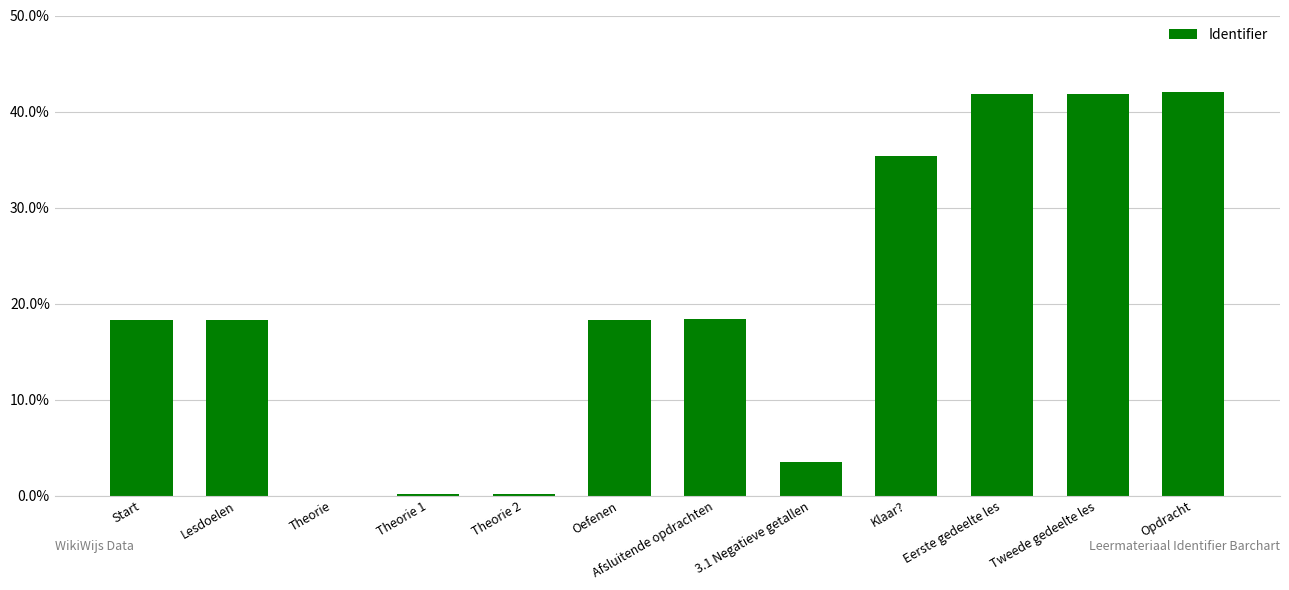

What is the maximum value shown in the chart?

42.0